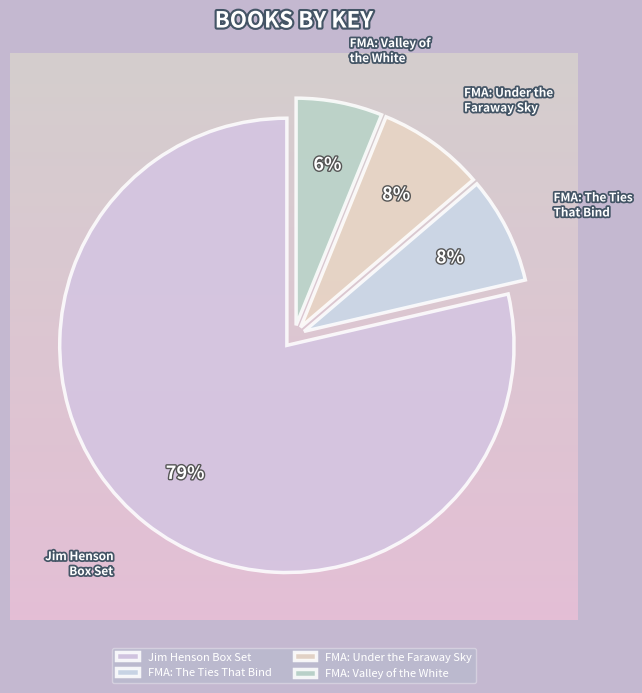

True or false: Jim Henson Box Set accounts for 79% of the total.

True